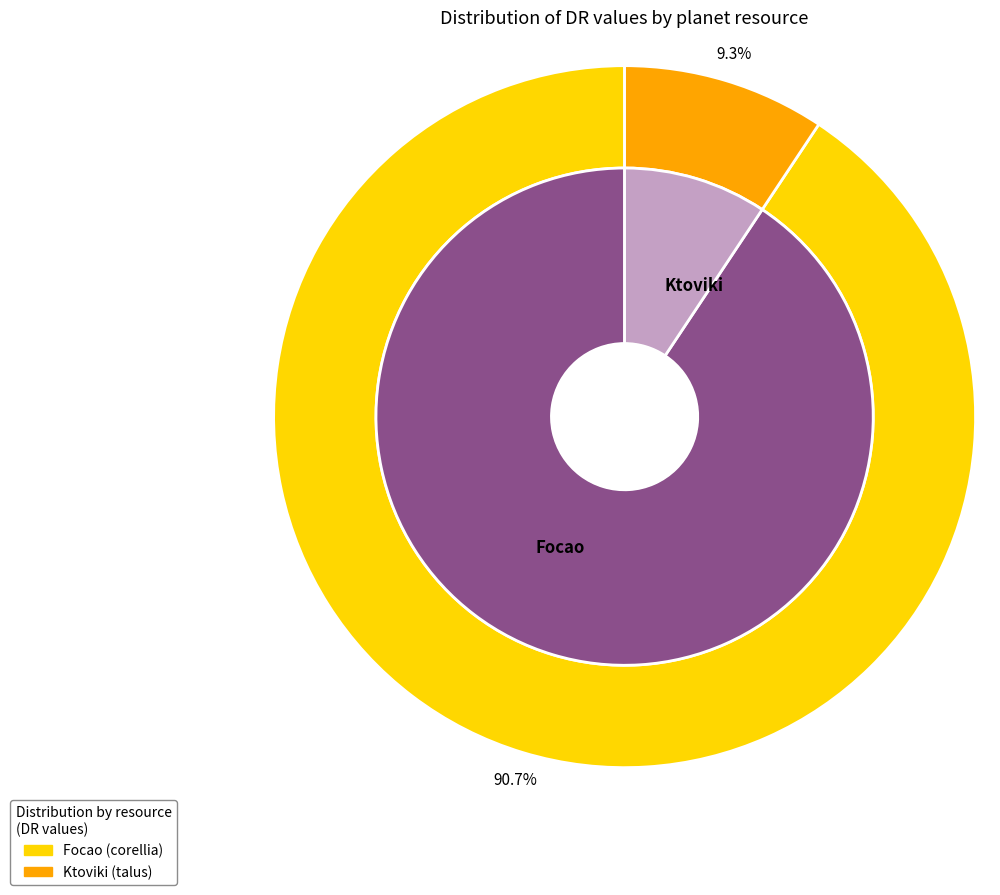

To the nearest percent, what is the average slice percentage?

50%